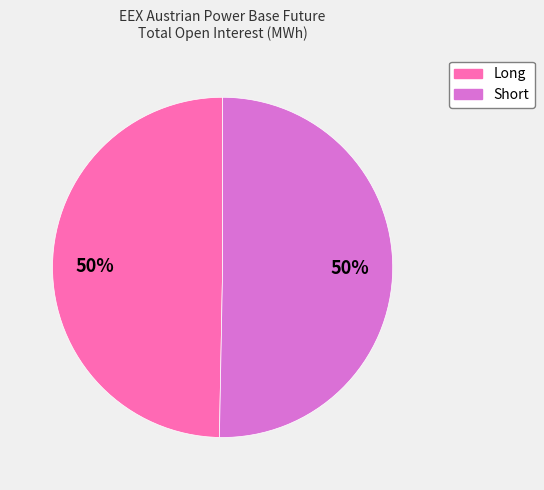

Combined, do Long and Short account for over 50%?

Yes